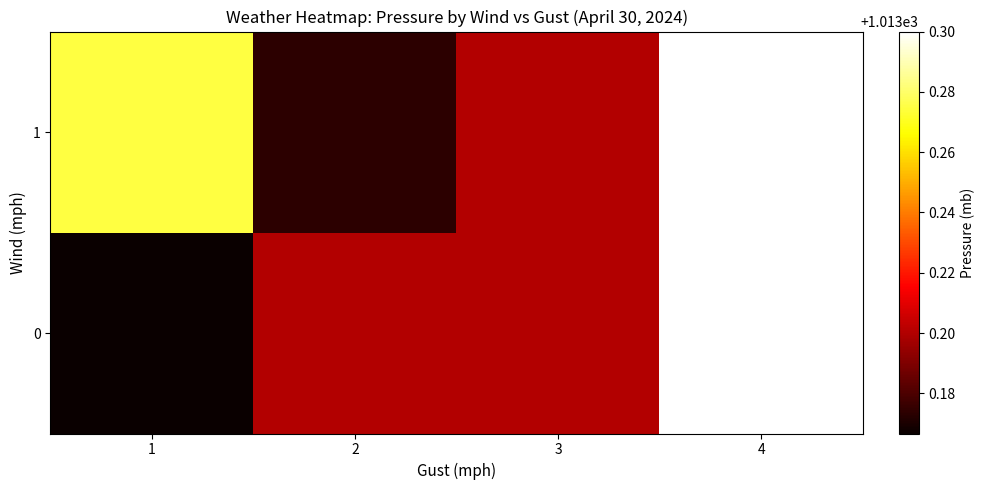

At which category is the sum across all series the highest?

4